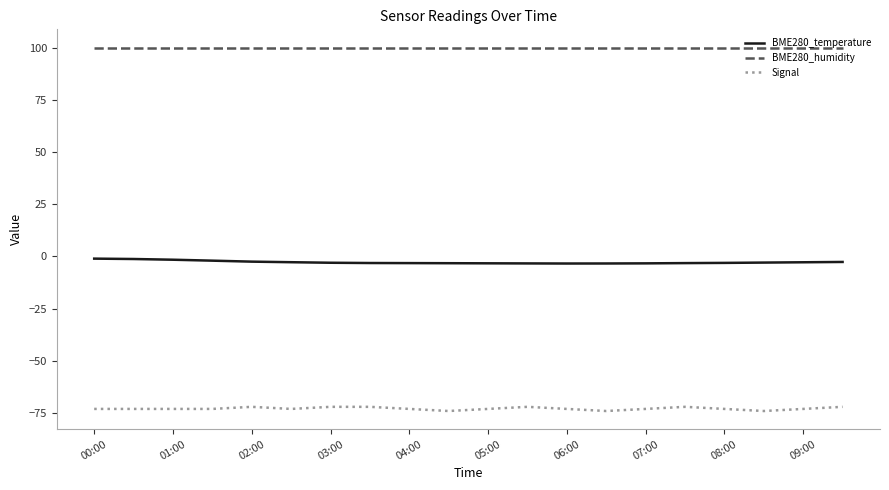

Which series has the largest total across all categories?

BME280_humidity